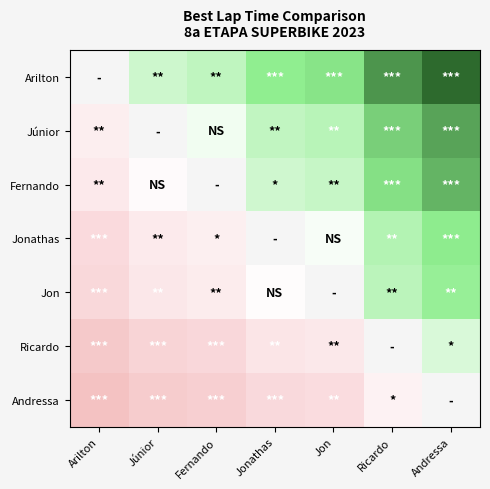

At which label does Ricardo reach its peak?

Andressa